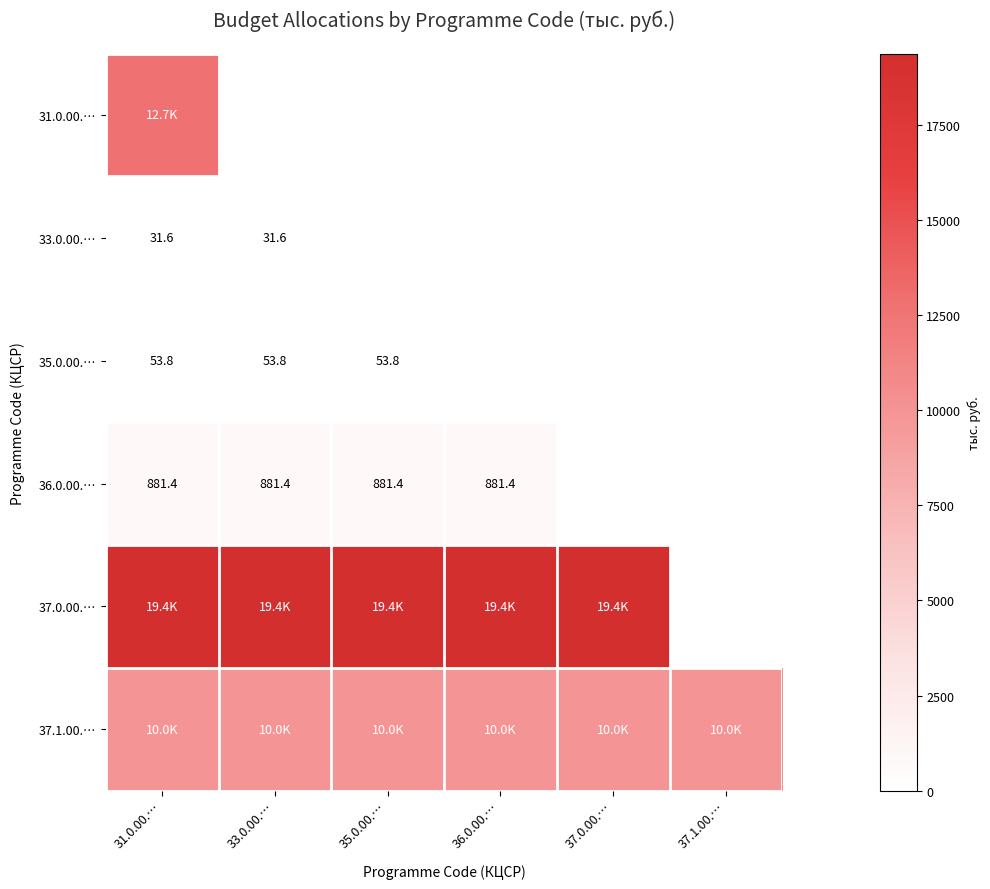

The 36.0.00.… series shows 881.4 at 33.0.00.…. True or false?

True